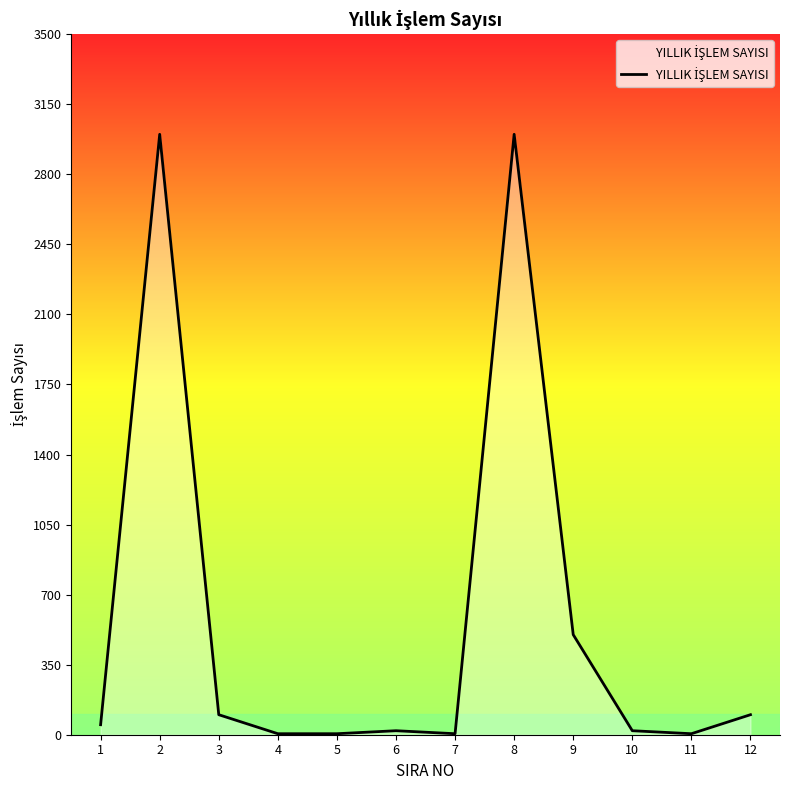

What is the maximum value shown in the chart?

3000